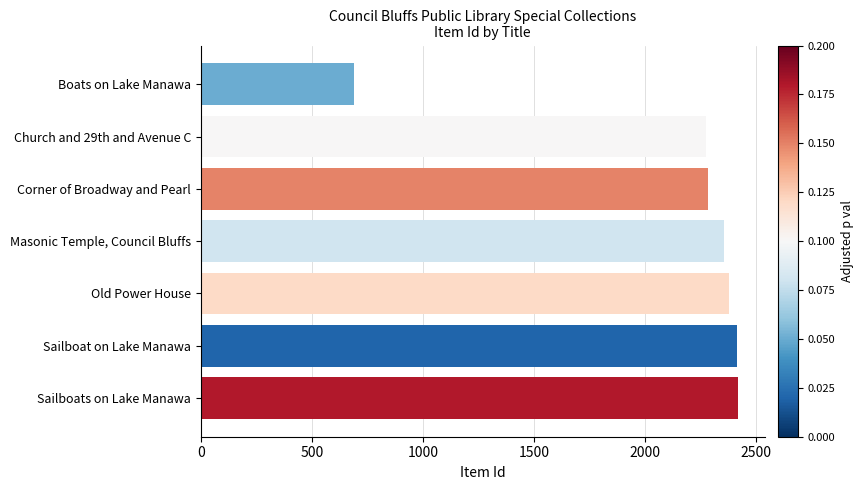

What is the average value?

2118